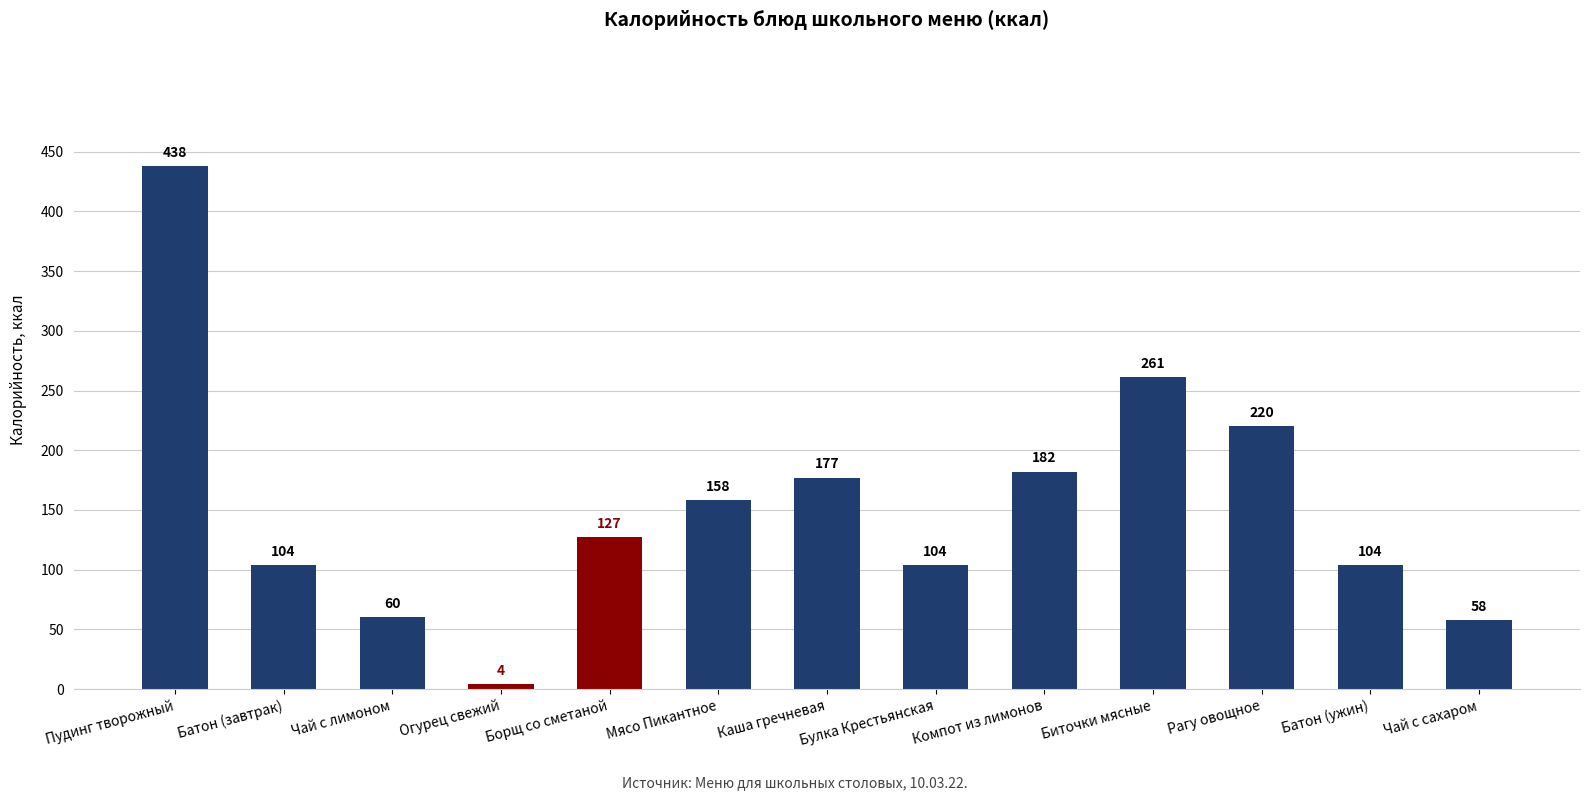

At which label is the value closest to 221?

Рагу овощное